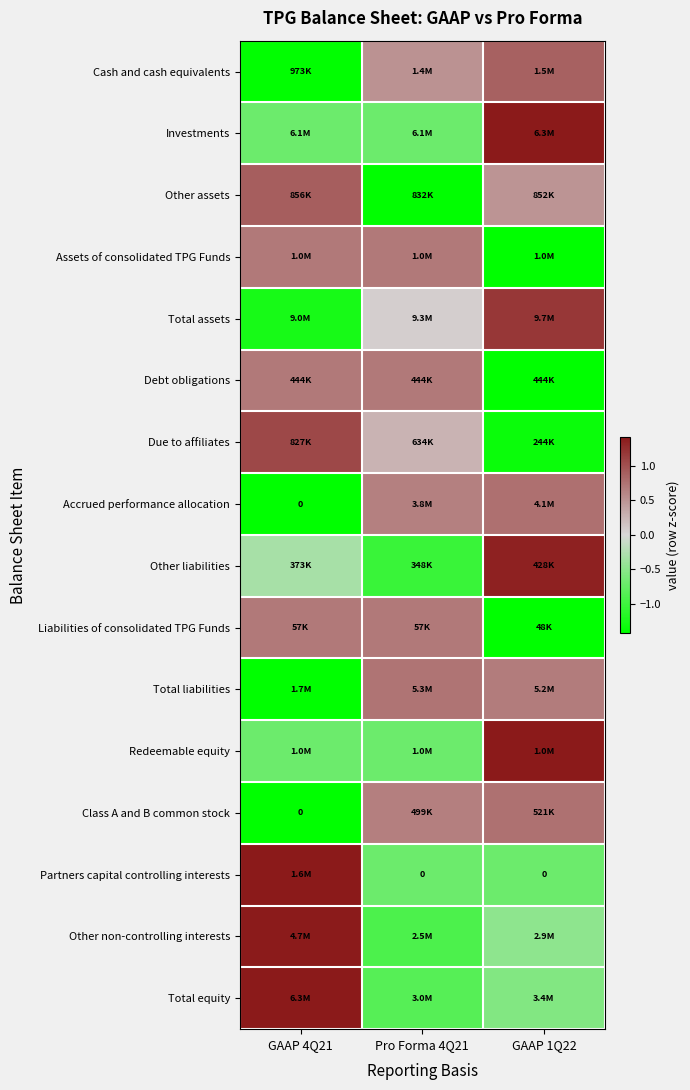

Rank the categories by Redeemable equity value from lowest to highest.

GAAP 4Q21, Pro Forma 4Q21, GAAP 1Q22